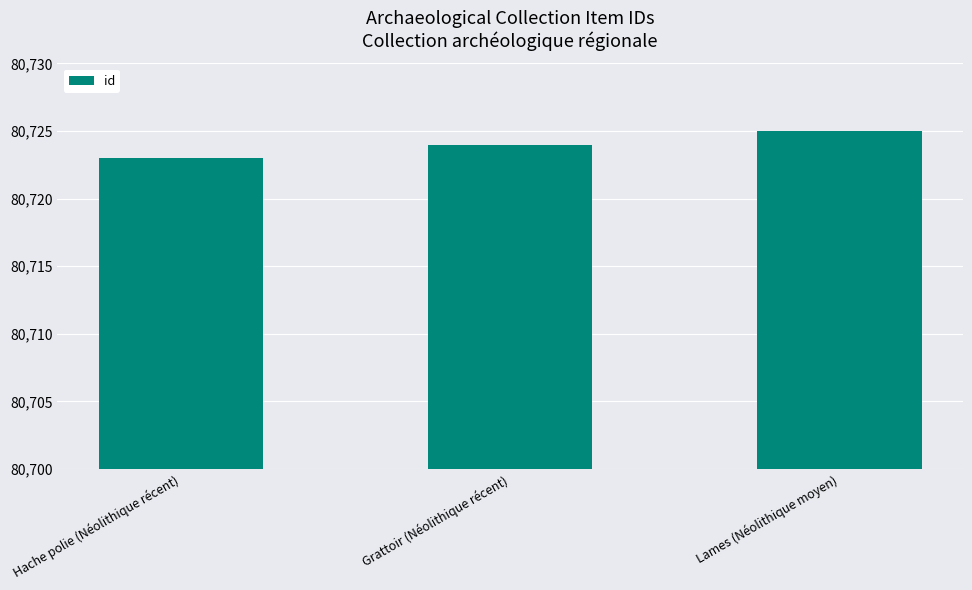

Reading right to left, extract all data points from this chart.

80725	80724	80723